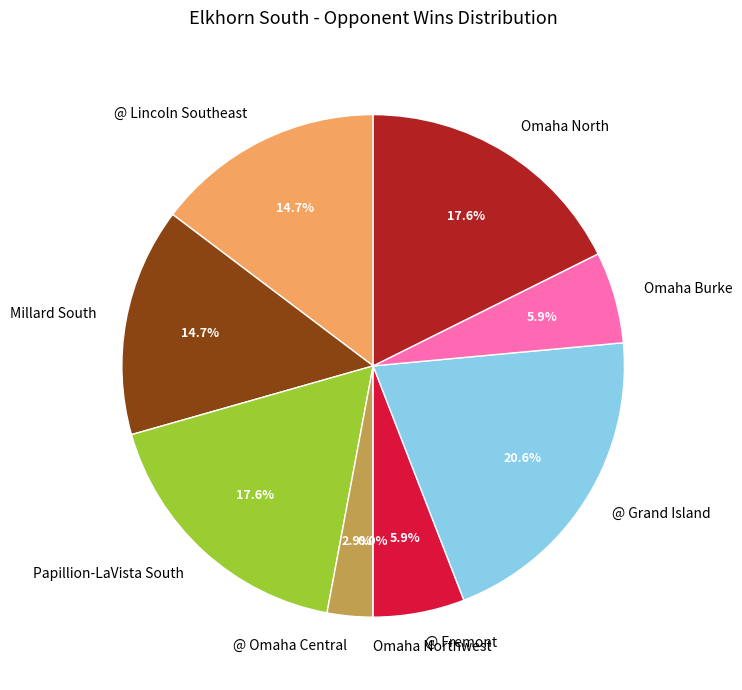

How many segments does this pie chart have?

9